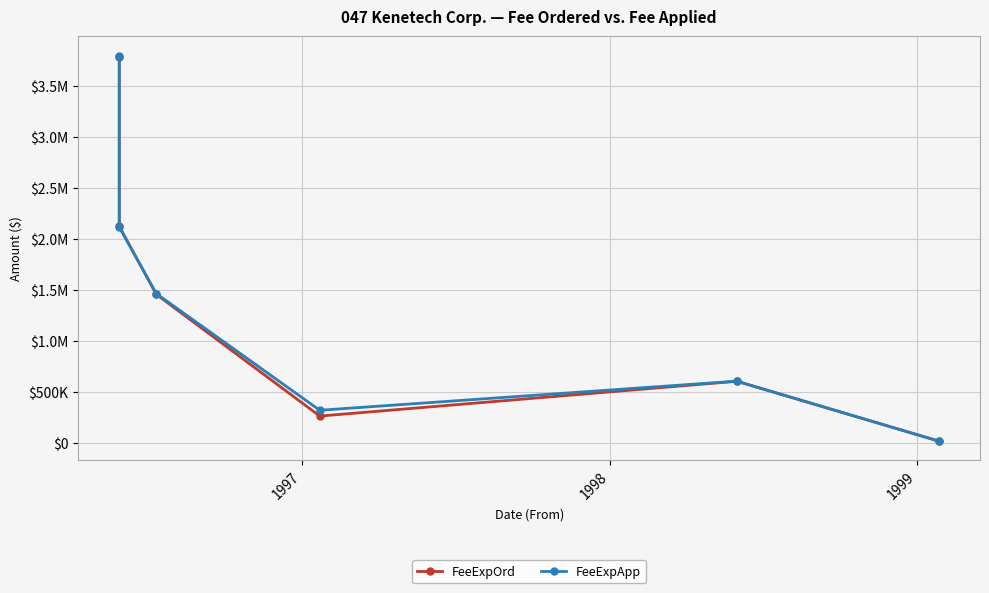

Count the number of data series in this chart.

2